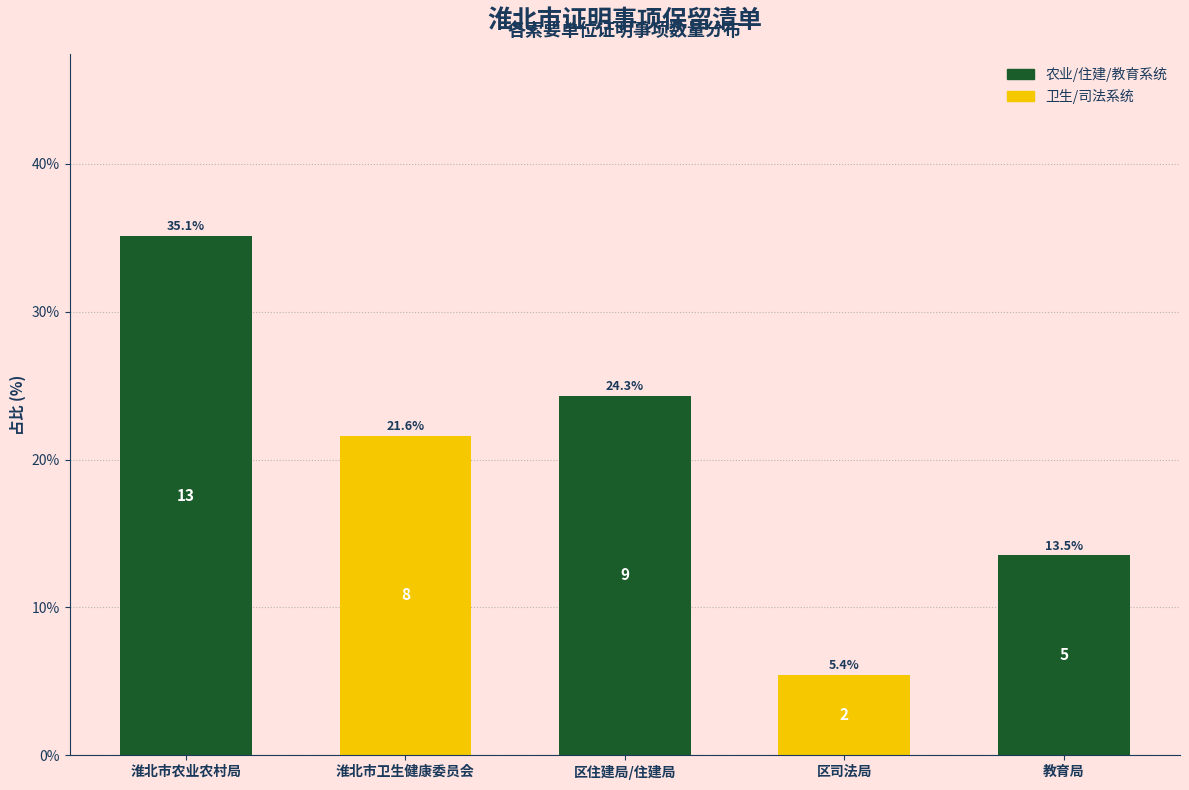

Reading left to right, what are all the values shown in this chart?

35.1	21.6	24.3	5.4	13.5